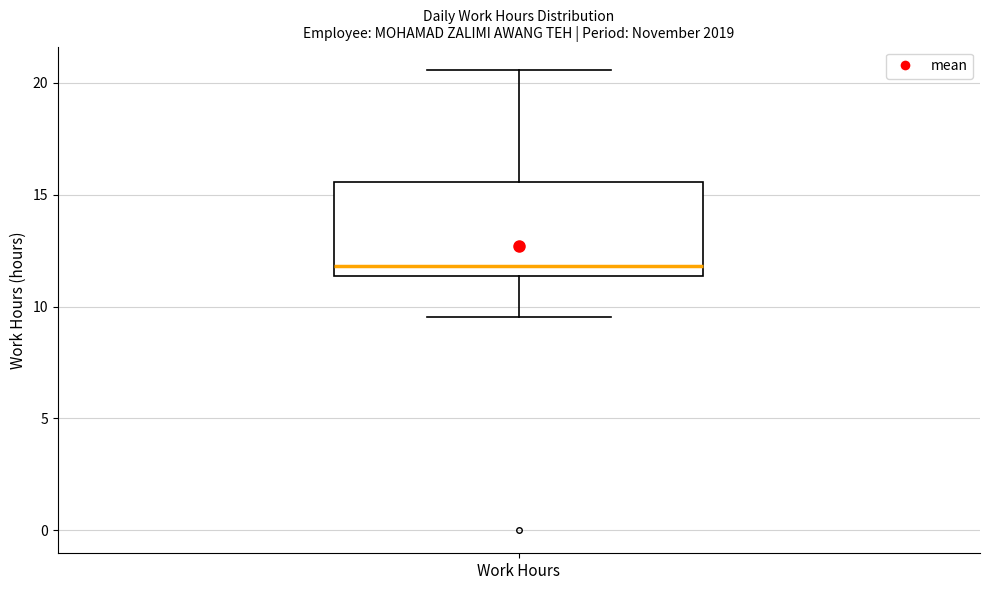

Read this box plot against the y-axis: the position of the median line, the range covered by the box, and the ends of both whiskers. The values are not printed on the chart, so give them approximately, as read against the axis.

median 12.0, box 11.5 to 15.5, whiskers 9.5 to 20.5